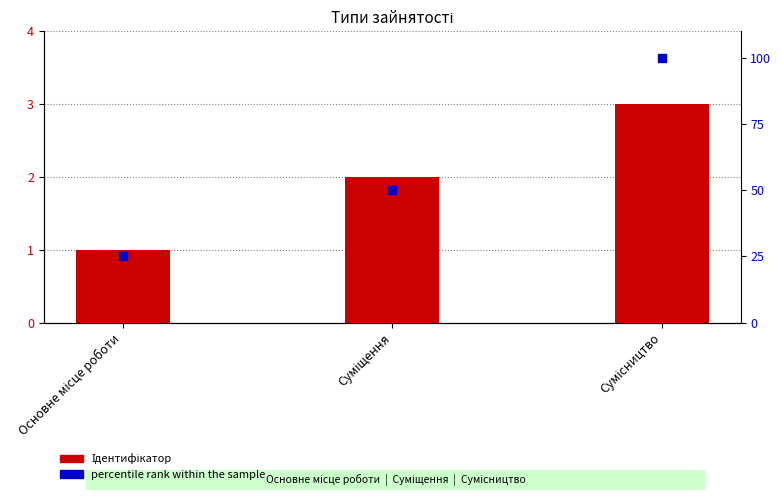

At how many categories does at least one series exceed 53?

1